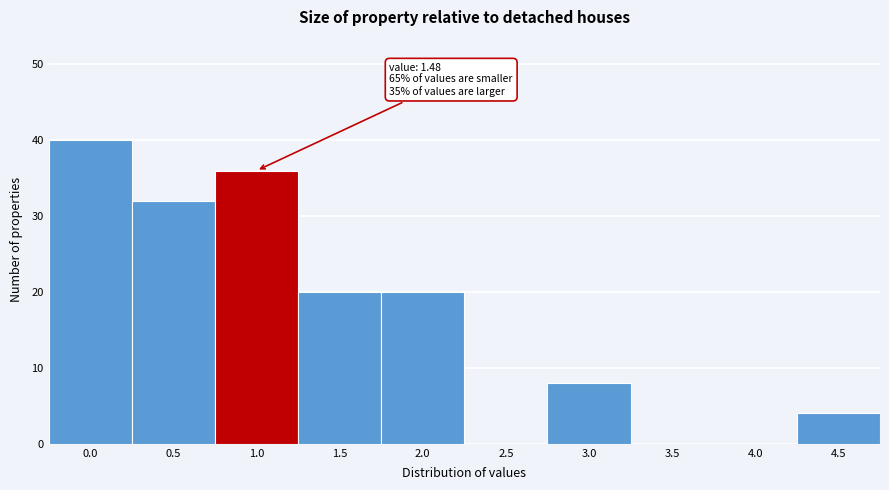

Reading right to left, list all the values displayed in this chart.

4.5=4	4.0=0	3.5=0	3.0=8	2.5=0	2.0=20	1.5=20	1.0=36	0.5=32	0.0=40